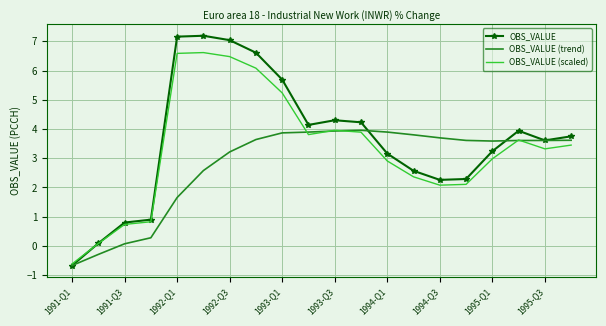

True or false: OBS_VALUE (scaled) has more than 1 interior local peaks.

True